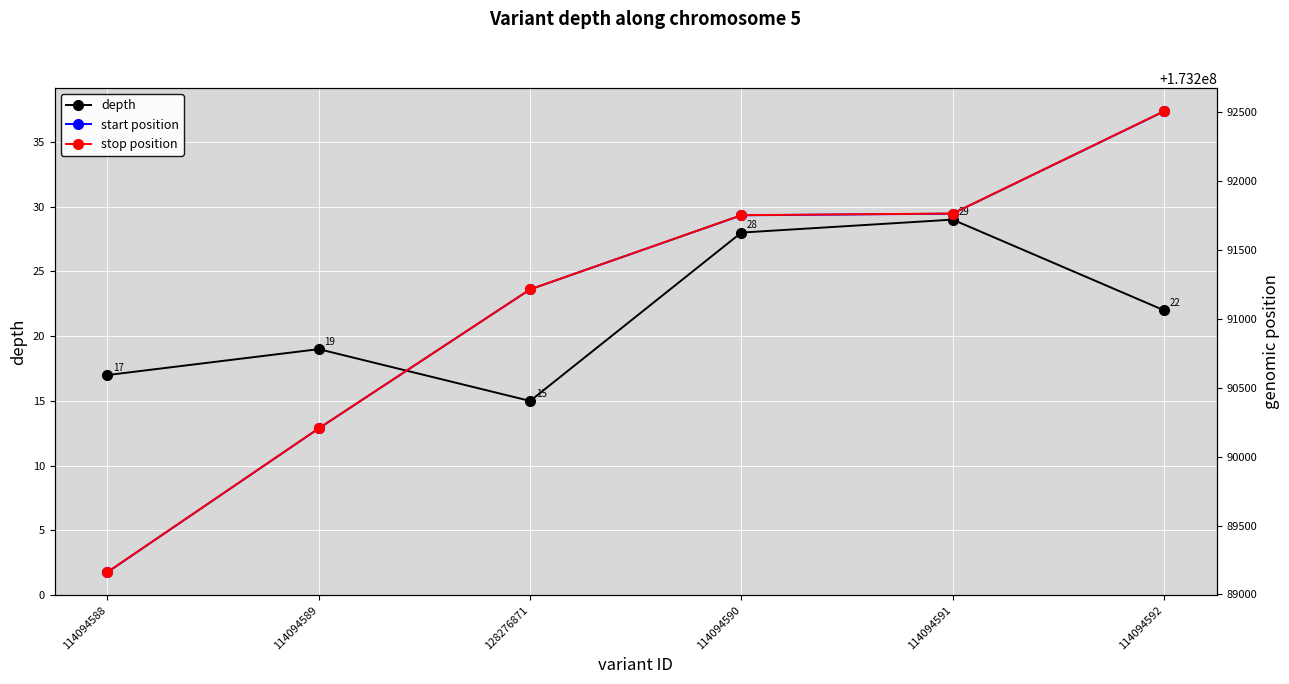

Is the value of depth at 128276871 greater than the value of stop position at 114094592?

No